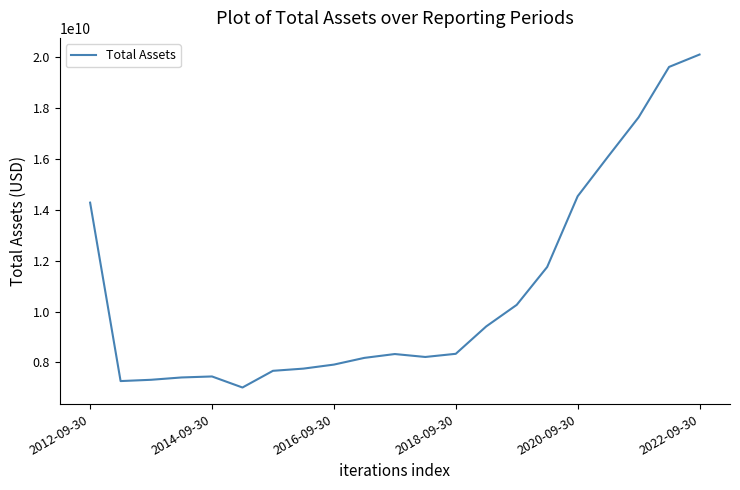

What is the maximum value shown in the chart?

20110400000